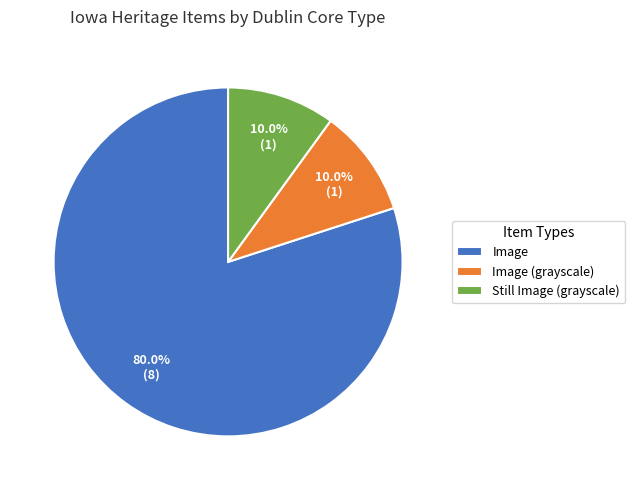

Does any single category account for the majority?

Yes